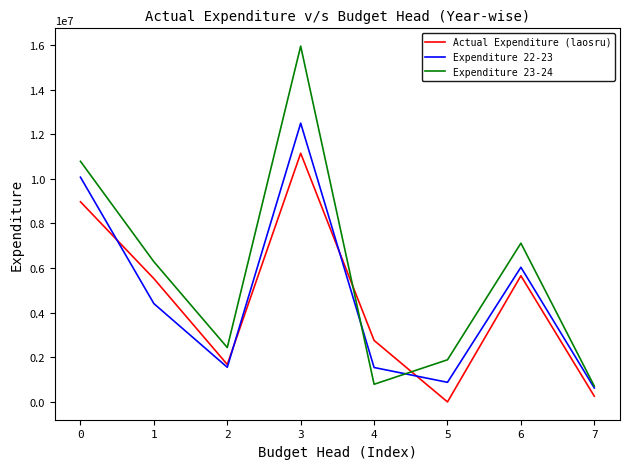

Which category has the highest value in the Expenditure 22-23 series?

3